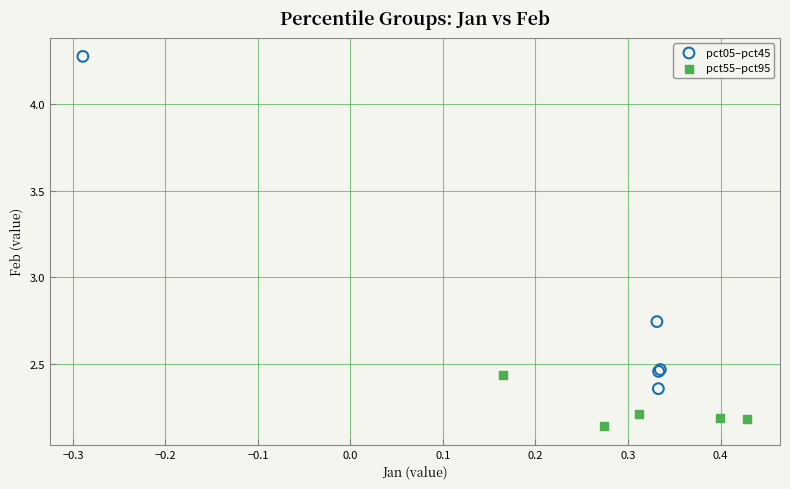

Which series contains the highest Y value?

pct05–pct45